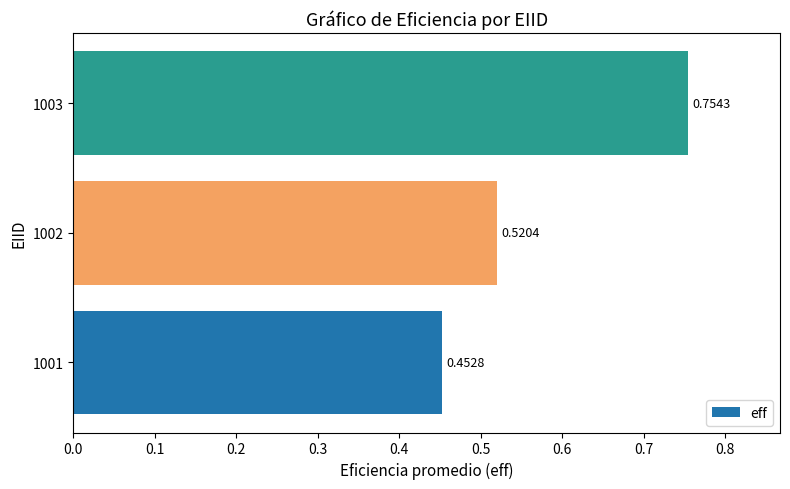

What is the average value?

0.6